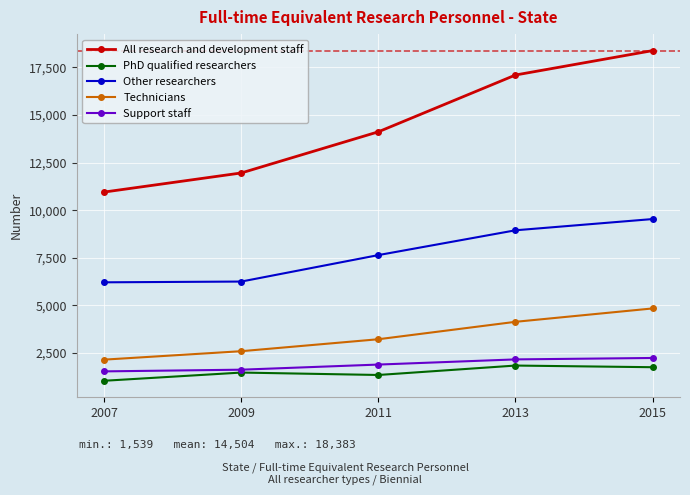

Count the PhD qualified researchers values in the range 1350 to 1758.

3